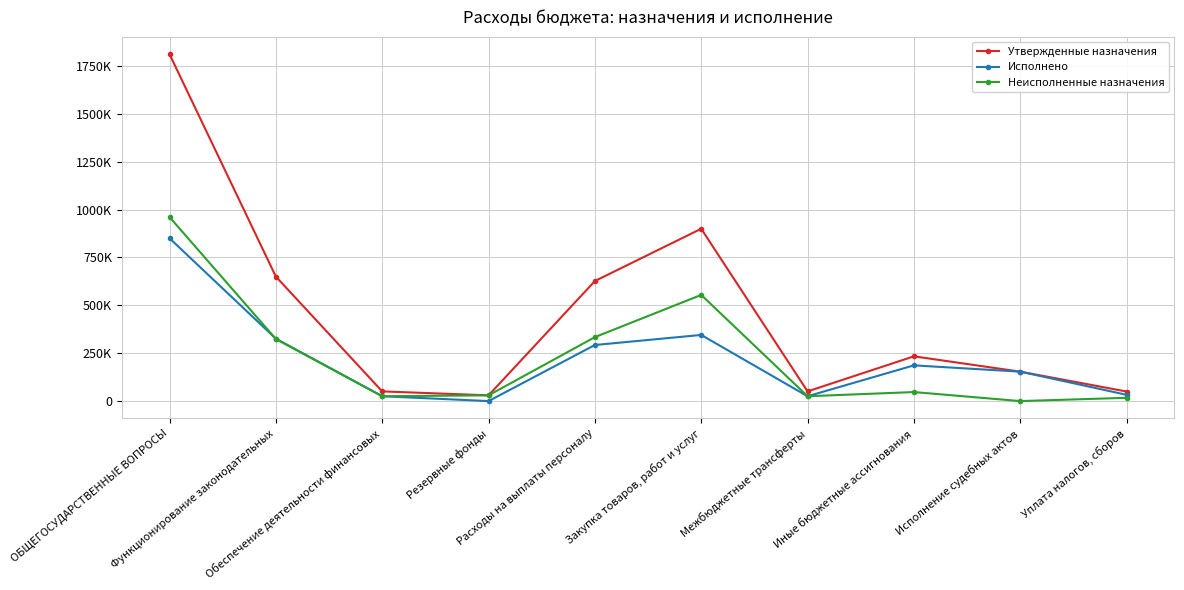

Does the chart have visible grid lines?

Yes